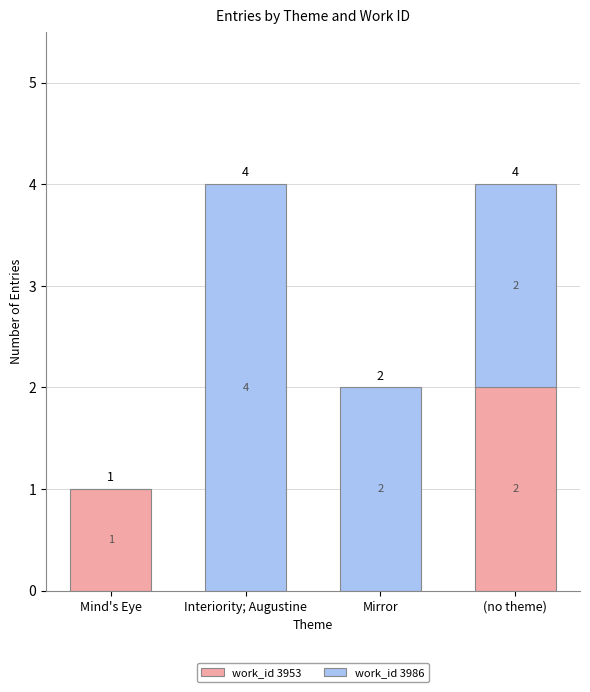

What is the sum of all work_id 3953 values?

3